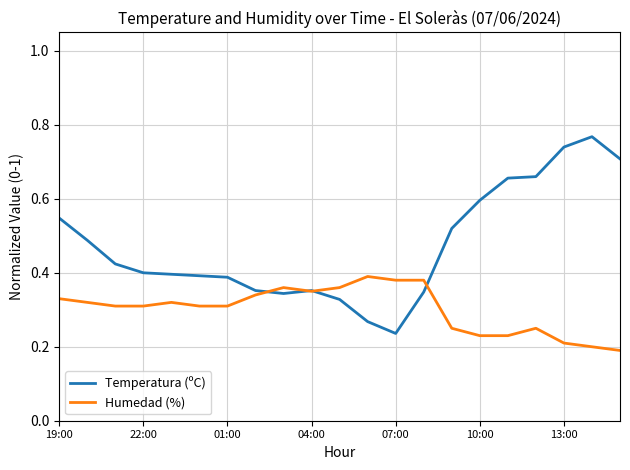

Which series has the largest total across all categories?

Temperatura (ºC)